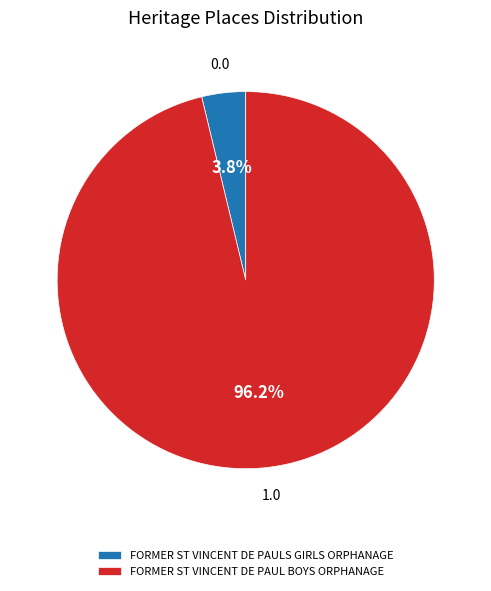

Combined, do FORMER ST VINCENT DE PAULS GIRLS ORPHANAGE and FORMER ST VINCENT DE PAUL BOYS ORPHANAGE account for over 50%?

Yes